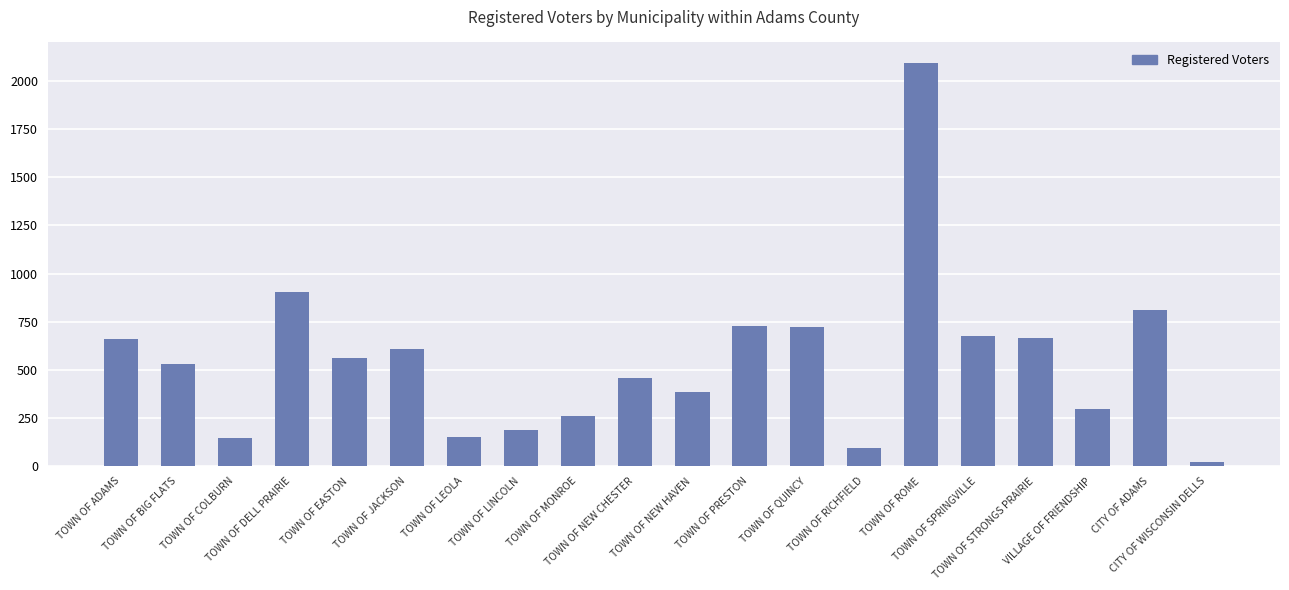

Where is the data nearest to the value 1057?

TOWN OF DELL PRAIRIE